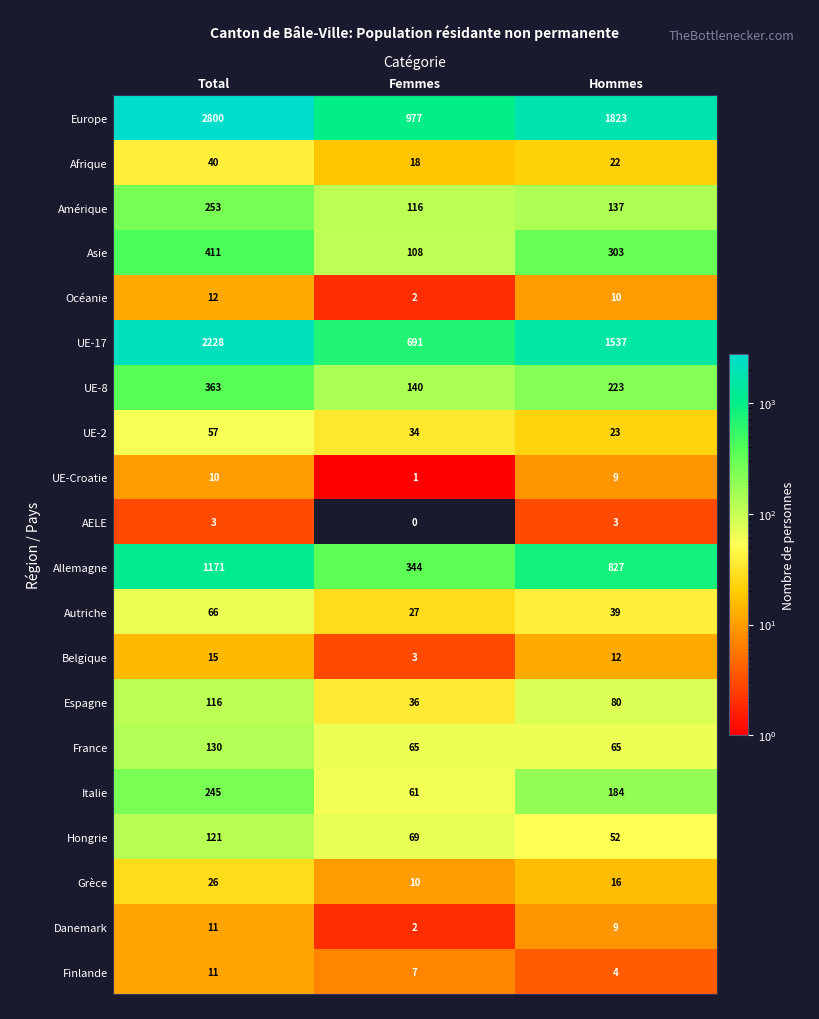

At which label does Espagne reach its minimum?

Femmes